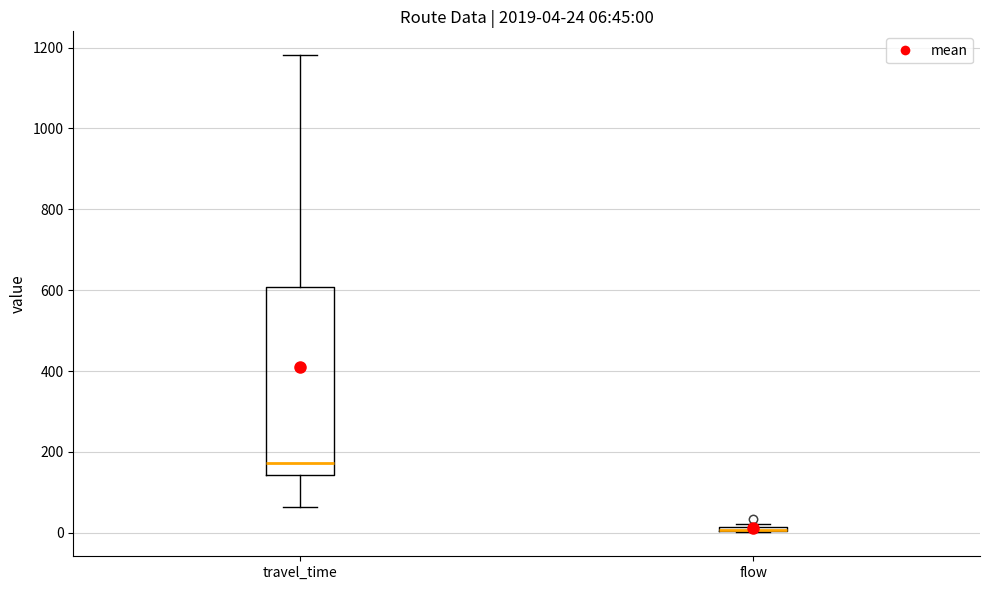

Comparing the boxes themselves (not the whiskers), which one is the tallest?

travel_time